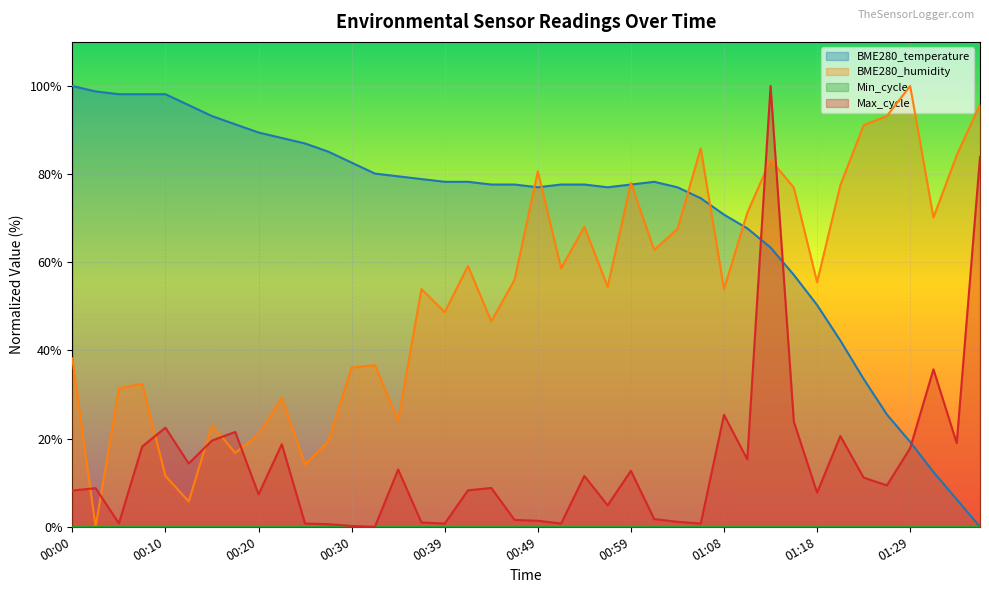

Between 00:39 and 01:36, which series saw the biggest shift?

Max_cycle